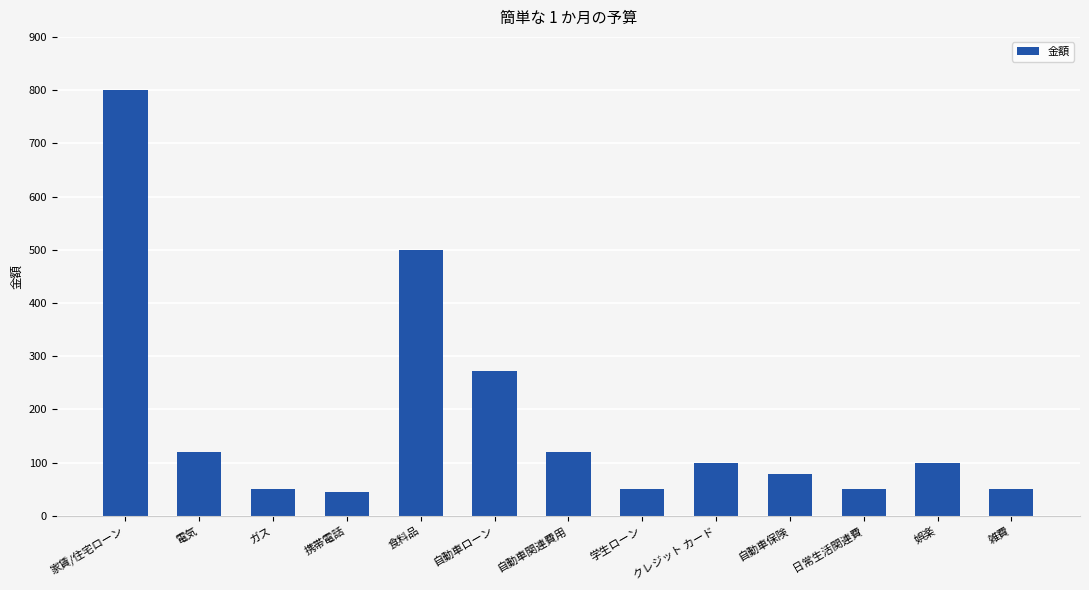

Where is the data nearest to the value 422?

食料品